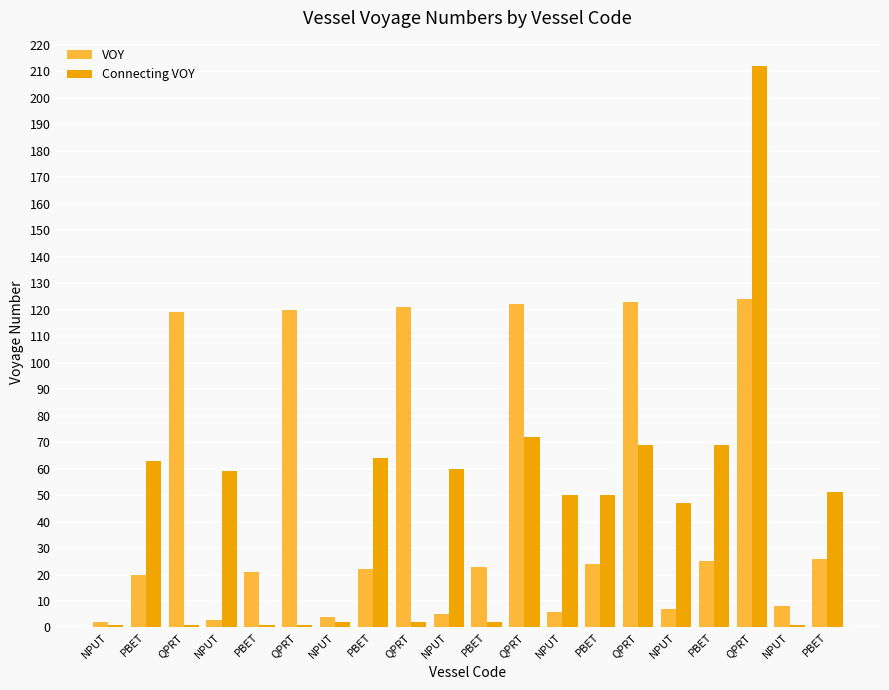

How many groups of bars are there?

20